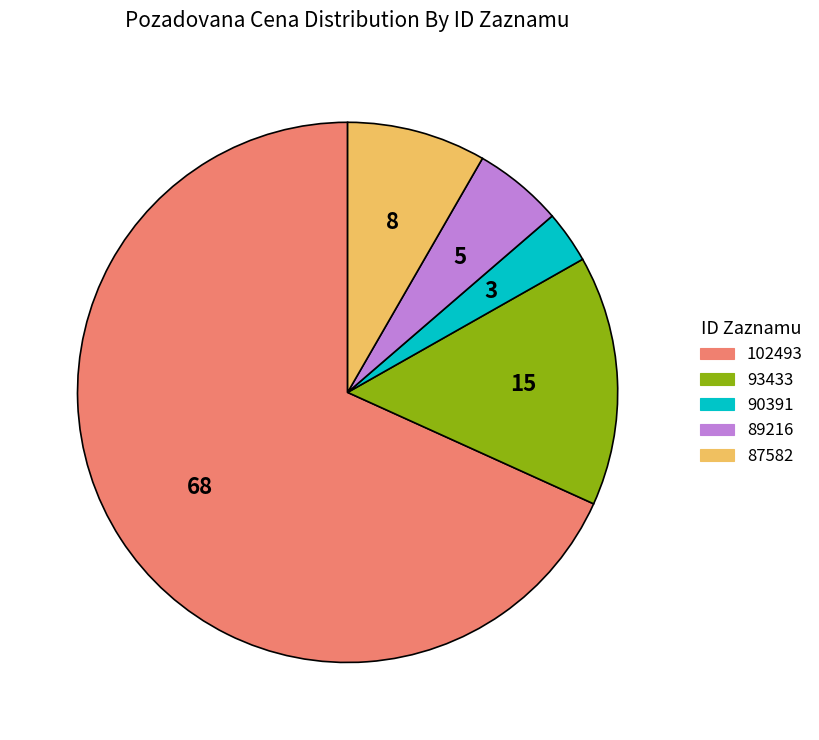

Is it true that 89216 is 12% of the pie?

False